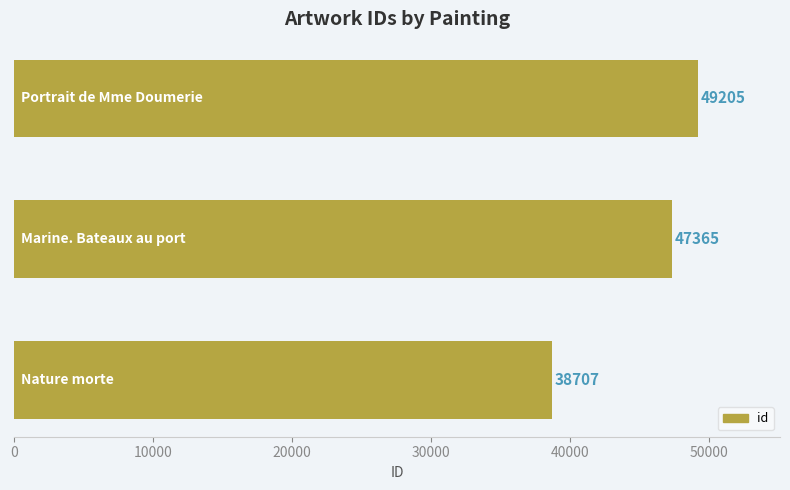

What is the difference between the maximum and minimum values?

10498